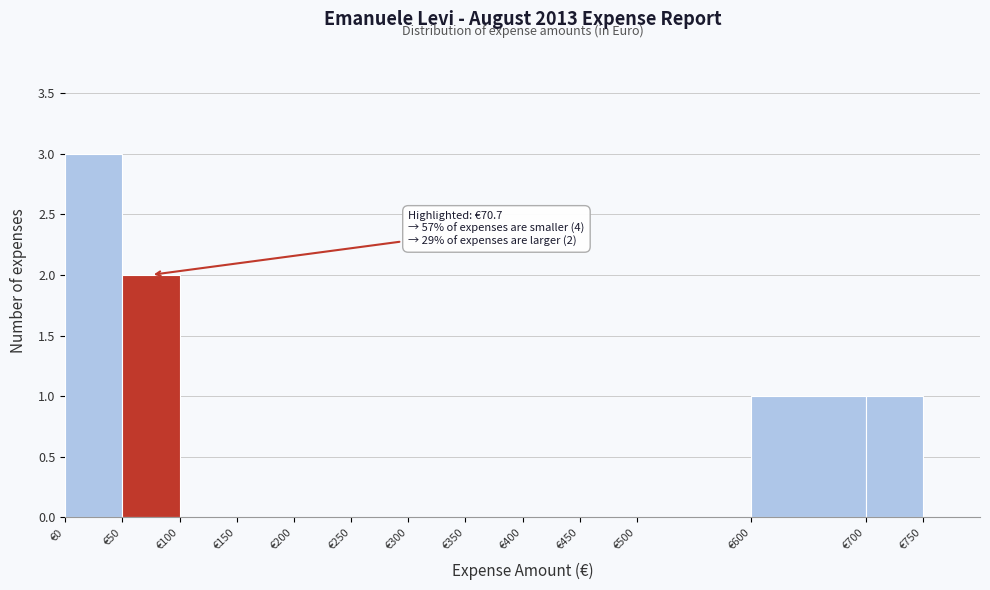

Which range on the x-axis has the tallest bar?

0 to 50